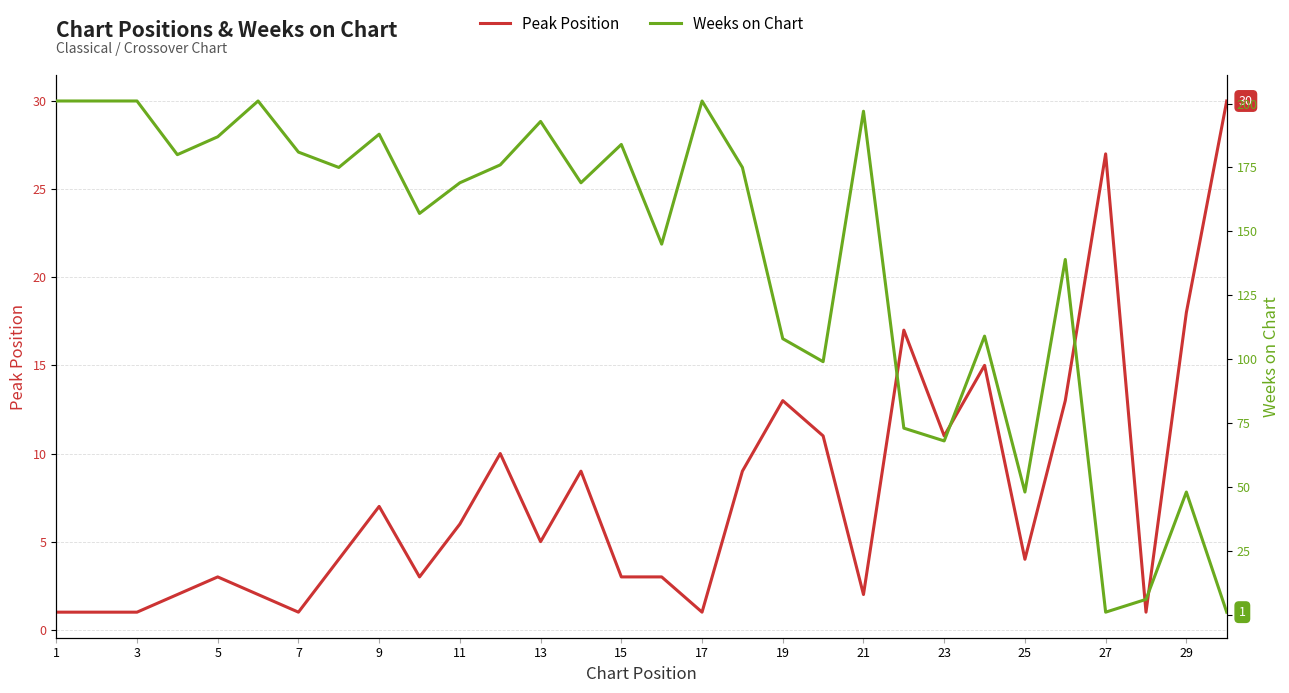

In Weeks on Chart, how many points are higher than both neighbors (excluding endpoints)?

9